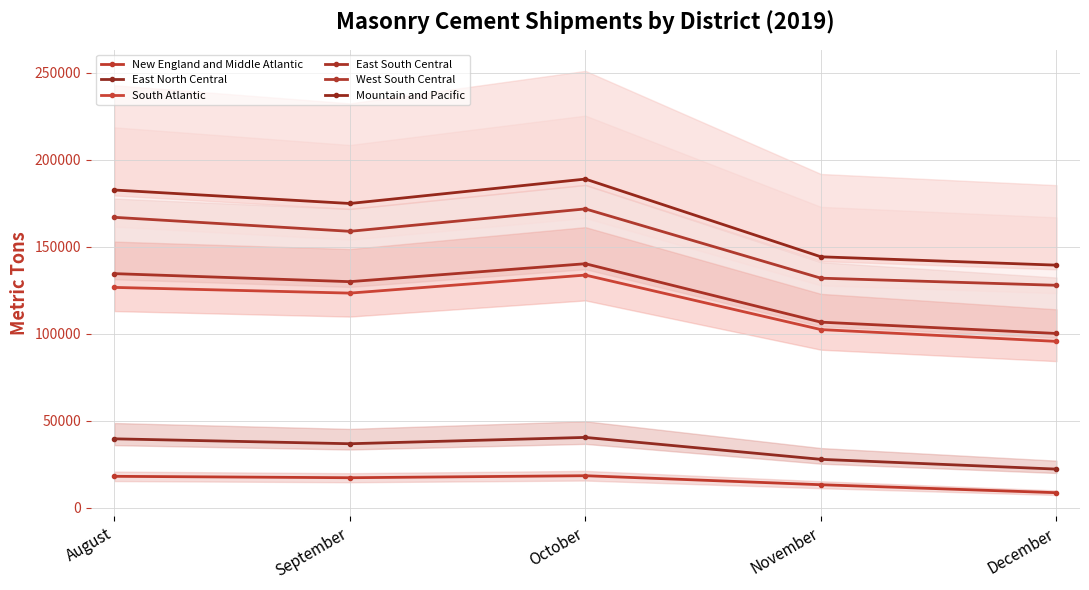

Reading left to right, list all the values displayed in this chart.

New England and Middle Atlantic: August=18120.0	September=17313.0	October=18469.0	November=13295.0	December=8715.0
East North Central: August=39655.0	September=36834.1	October=40464.7	November=27868.8	December=22264.8
South Atlantic: August=126599.1	September=123323.4	October=133672.8	November=102382.6	December=95601.2
East South Central: August=134508.8	September=129896.3	October=140195.3	November=106643.7	December=100146.4
West South Central: August=166842.2	September=158807.7	October=171675.1	November=131902.0	December=127814.4
Mountain and Pacific: August=182520.5	September=174786.0	October=188807.3	November=144173.5	December=139379.0